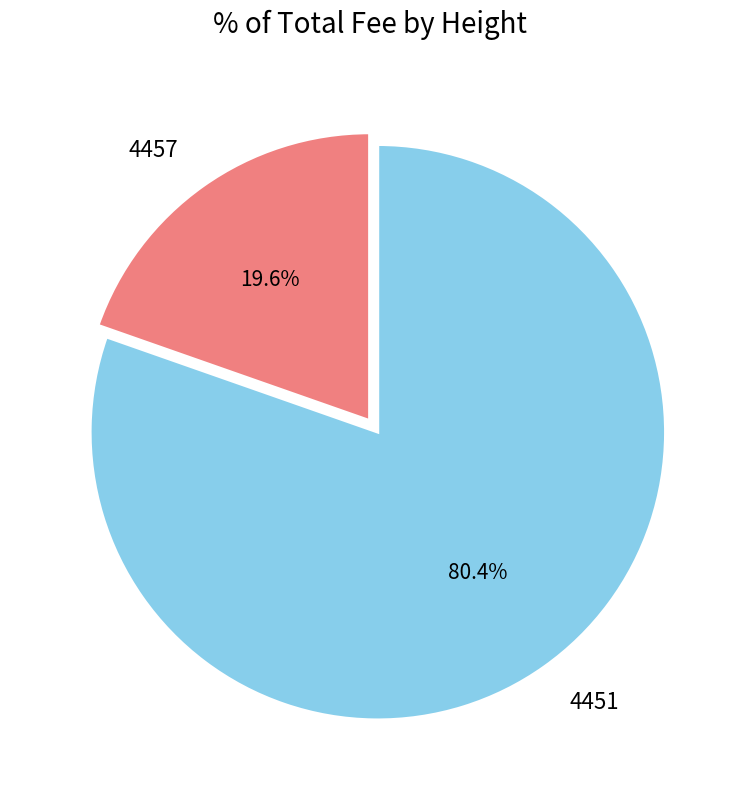

What percentage do 4457 and 4451 together represent?

100.0%